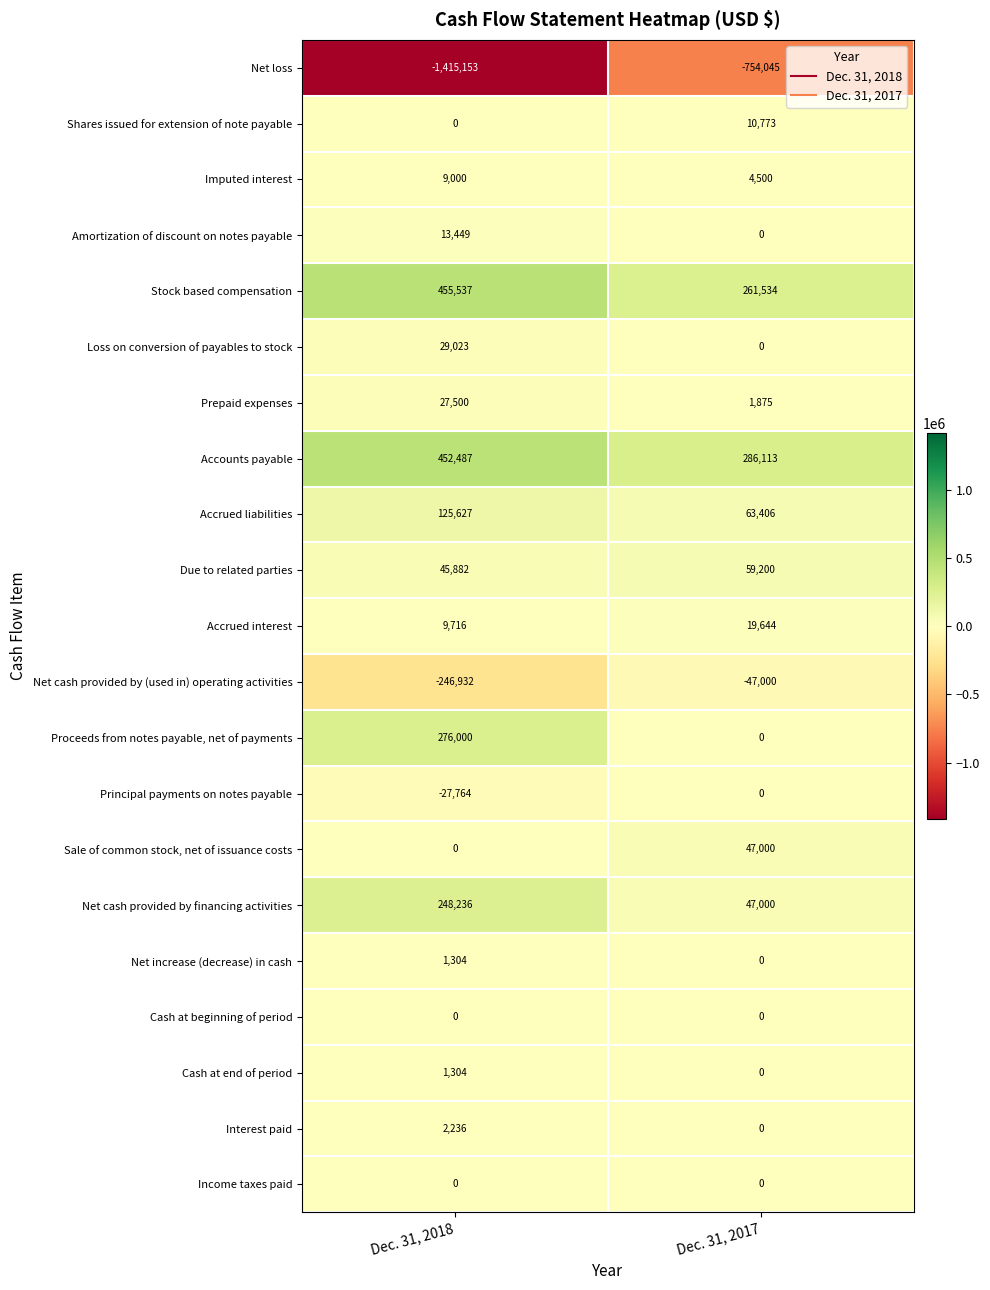

At which label is Accrued liabilities closest to 94516?

Dec. 31, 2017